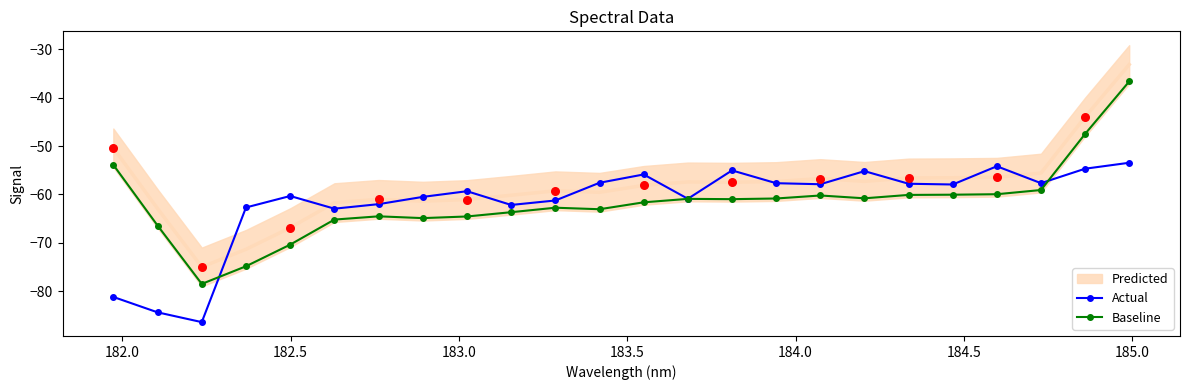

What is the highest value of the Baseline series?

-36.7